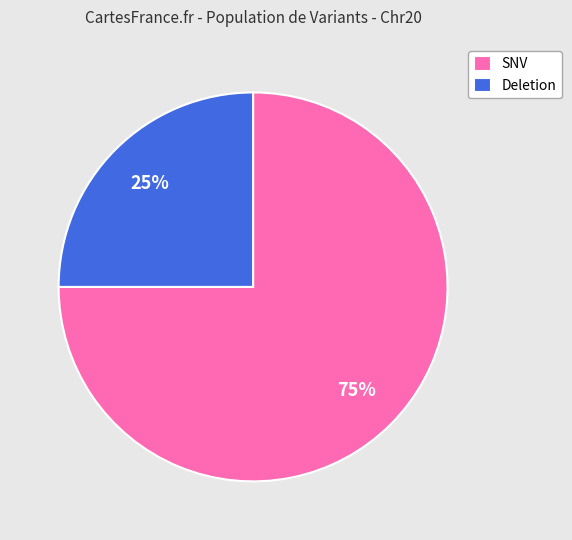

Is there any slice that represents more than half of the pie?

Yes